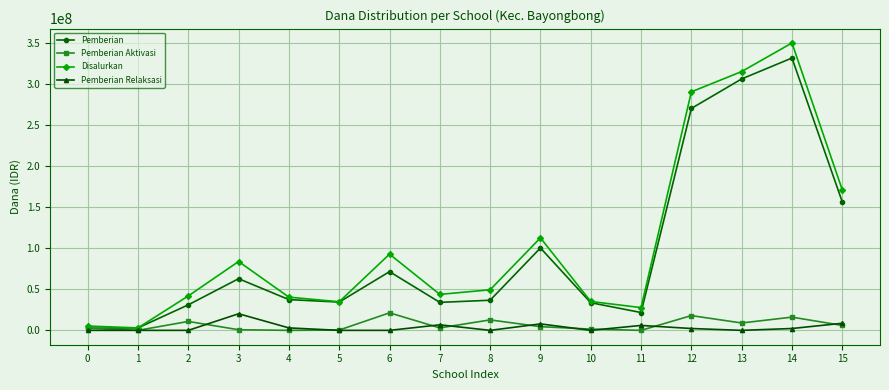

What is the greatest value displayed?

350625000